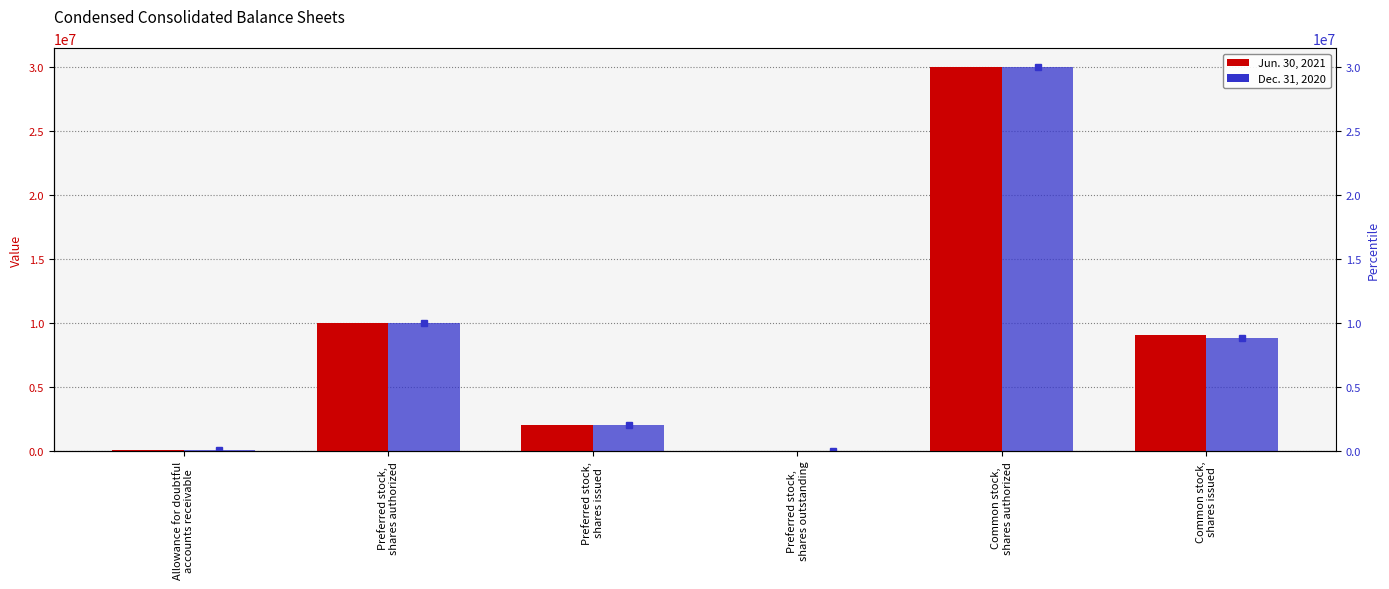

True or false: Dec. 31, 2020 has a value of 0 at Preferred stock,
shares outstanding.

True